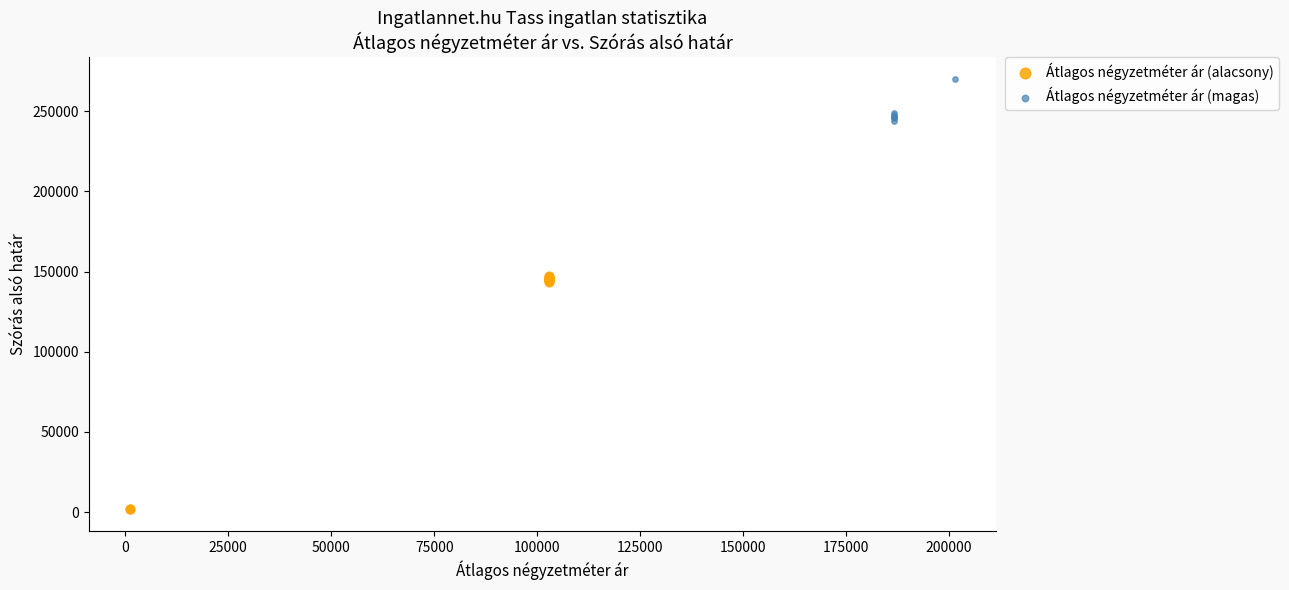

Which series reaches the maximum Y coordinate?

Átlagos négyzetméter ár (magas)